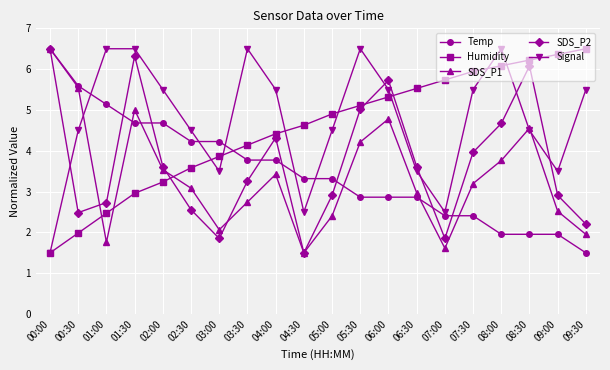

What is the value of the SDS_P2 point at the 5th from the left?

3.6